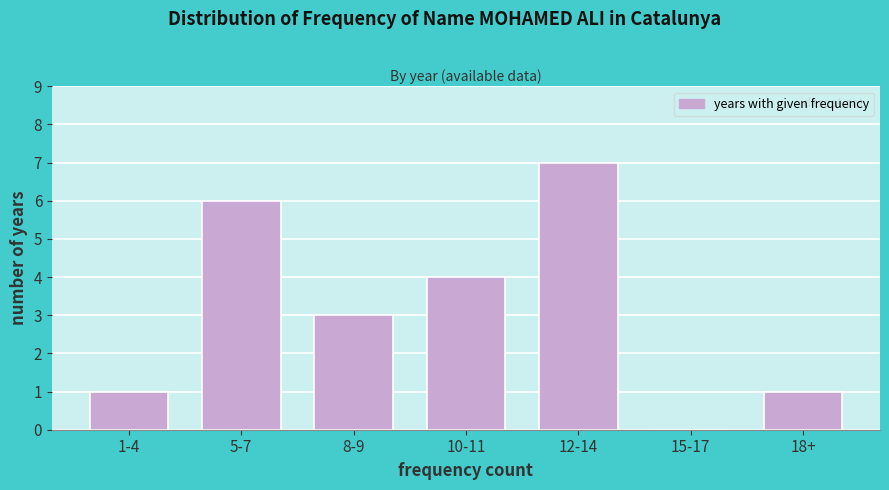

Reading right to left, list all the values displayed in this chart.

18+=1	15-17=0	12-14=7	10-11=4	8-9=3	5-7=6	1-4=1